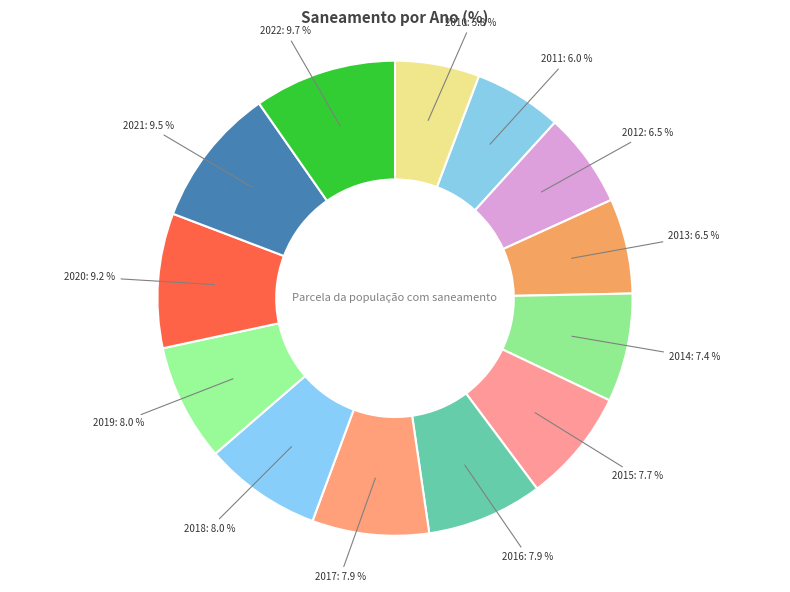

Do 2011 and 2016 together represent more than half of the pie?

No